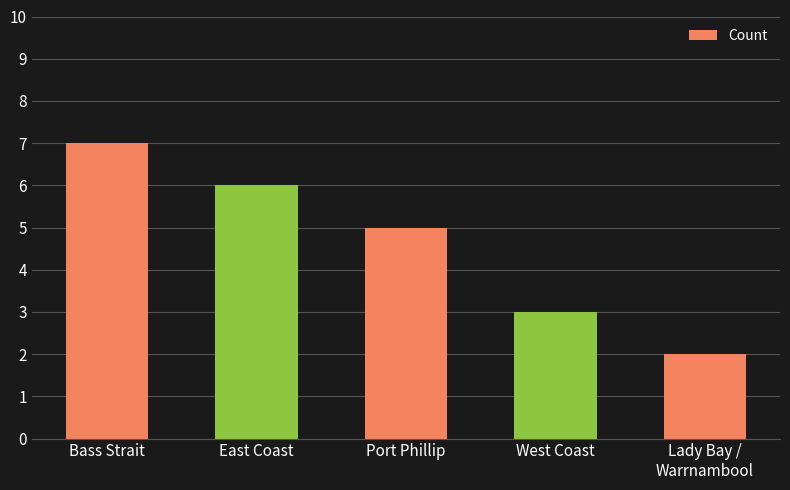

What is the change in value from Bass Strait to Port Phillip?

-2